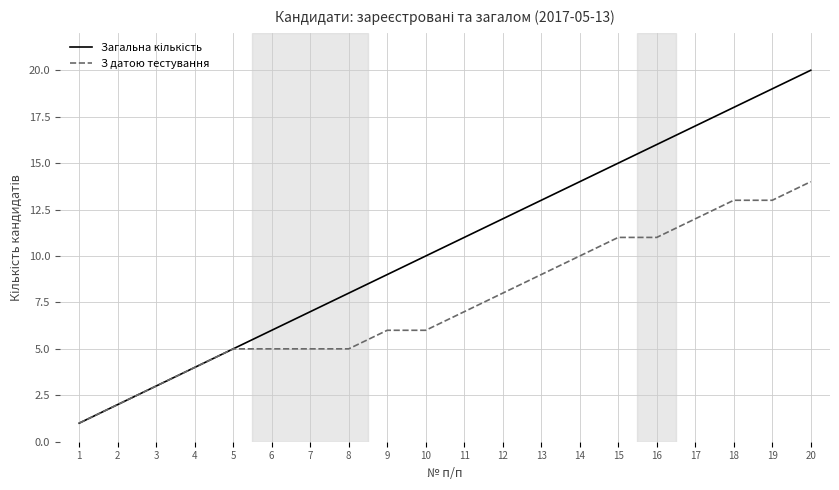

Which category has the highest value across all series?

20